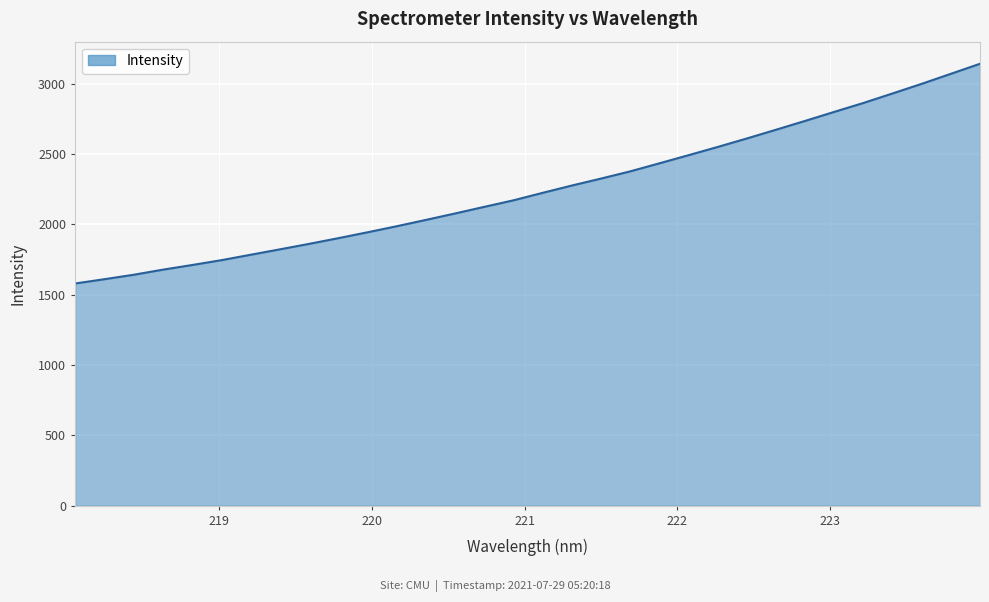

What is the smallest value displayed?

1580.3